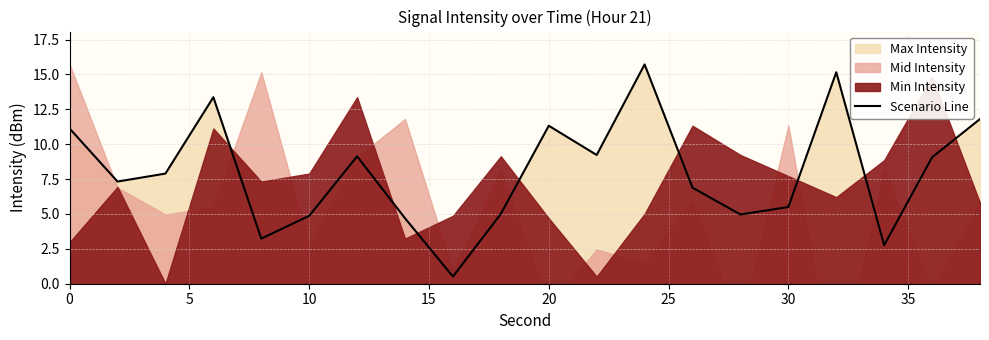

What is the maximum value for Scenario Line?

15.7